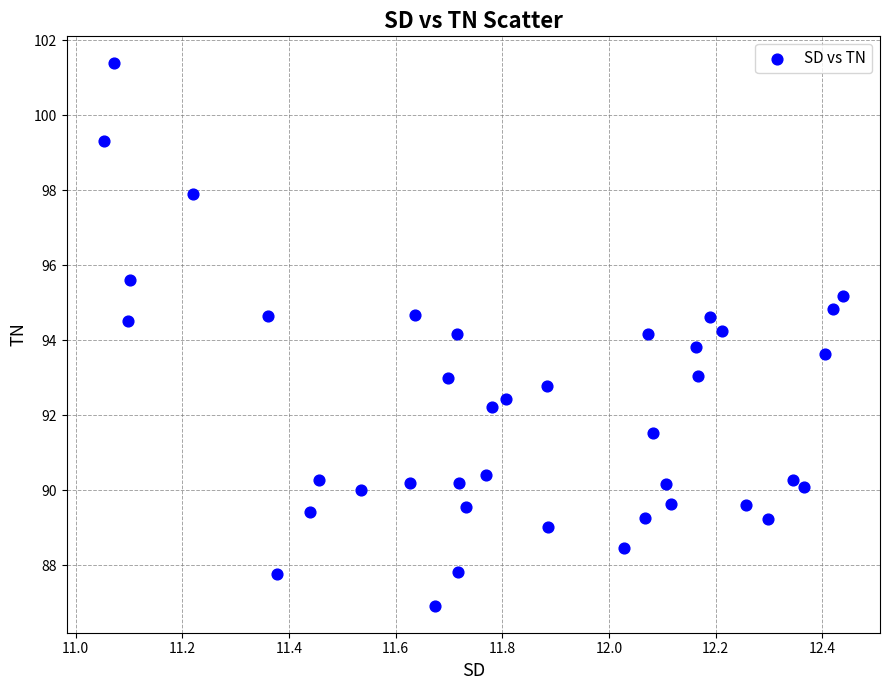

What is the range of X values (max minus min)?

1.4